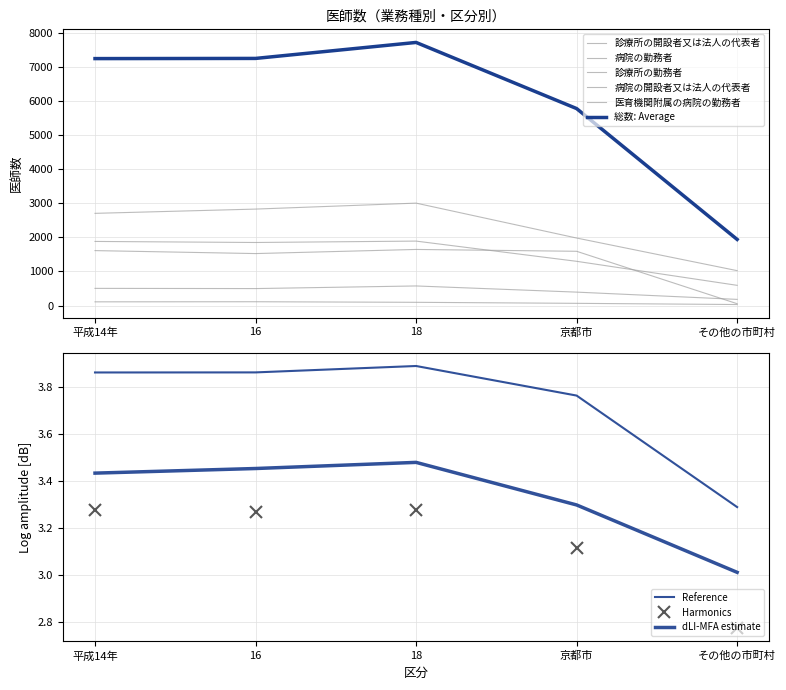

Between その他の市町村 and 平成14年, which is larger?

平成14年